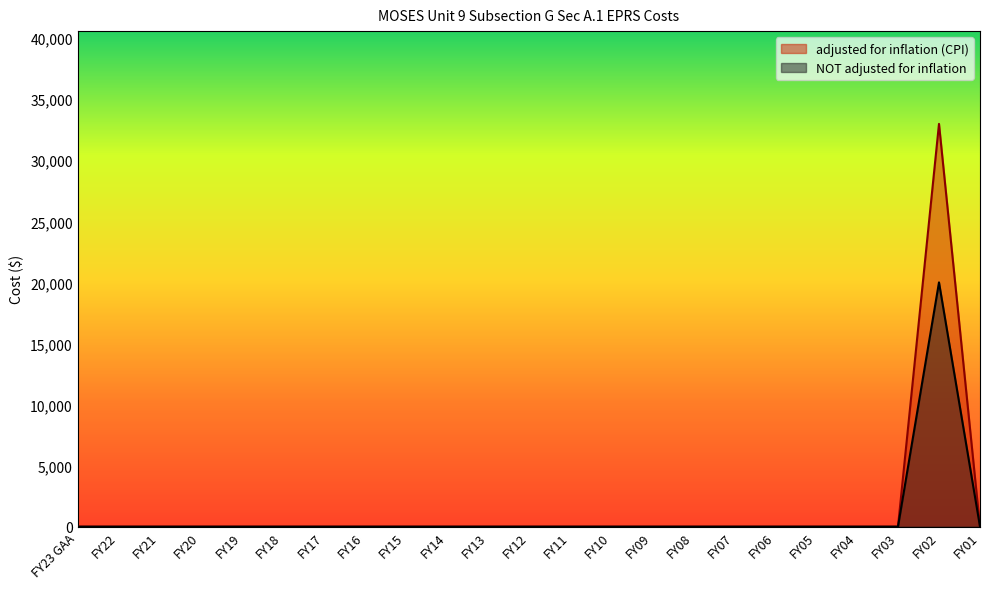

The value of adjusted for inflation (CPI) at FY10 is 14840. True or false?

False